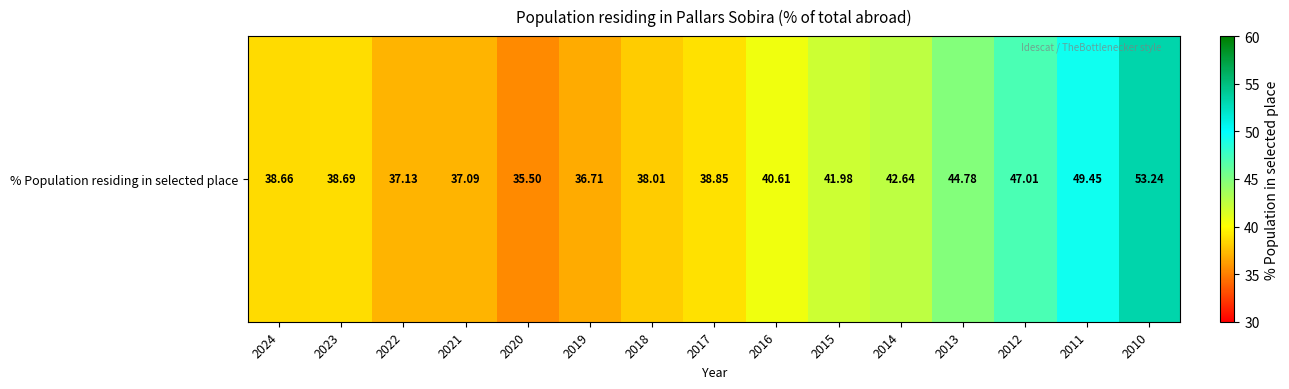

Reading left to right, what are all the values shown in this chart?

2024=38.7	2023=38.7	2022=37.1	2021=37.1	2020=35.5	2019=36.7	2018=38.0	2017=38.9	2016=40.6	2015=42.0	2014=42.6	2013=44.8	2012=47.0	2011=49.5	2010=53.2